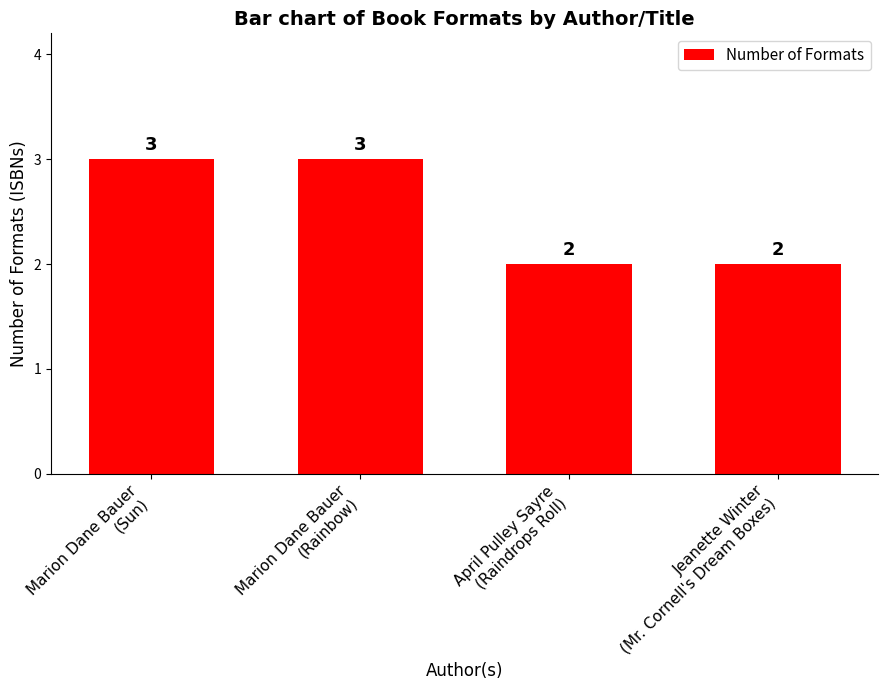

What is the greatest value displayed?

3